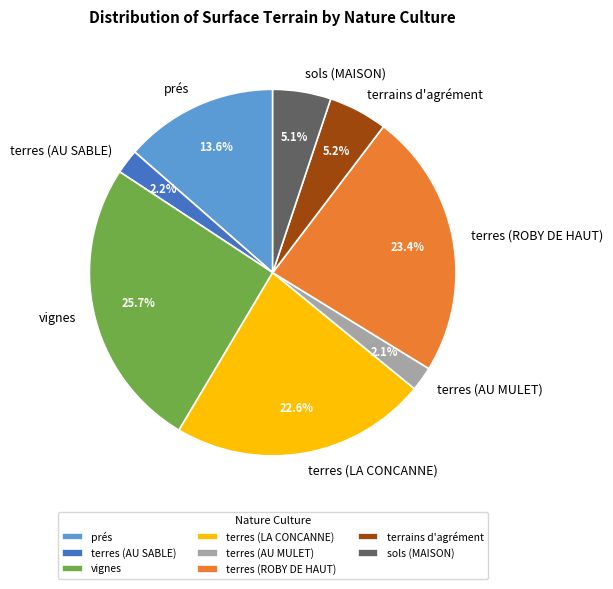

The prés slice represents 23% of the pie. True or false?

False